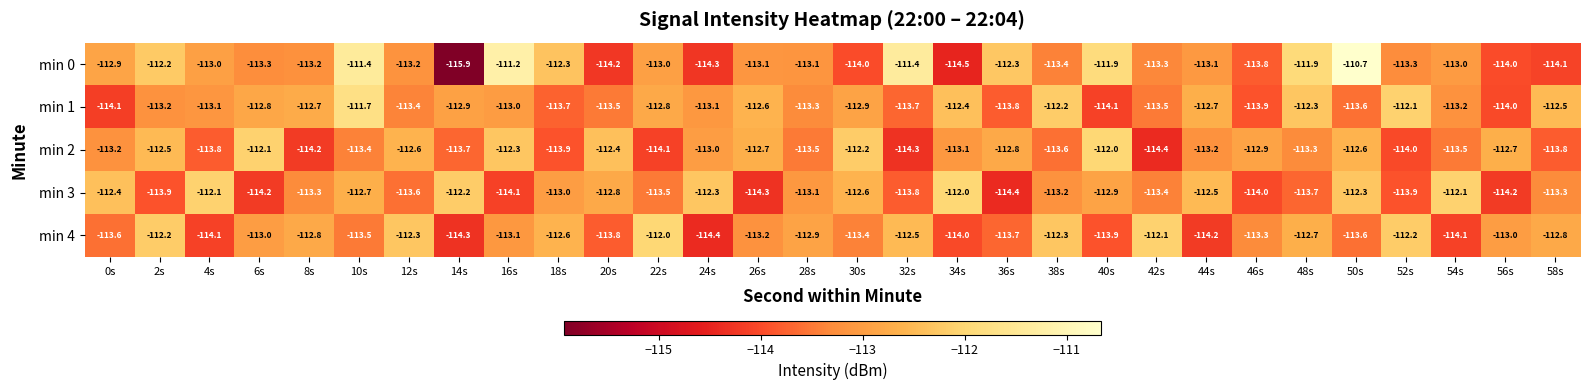

What is the total value across all series at 42s?

-566.7